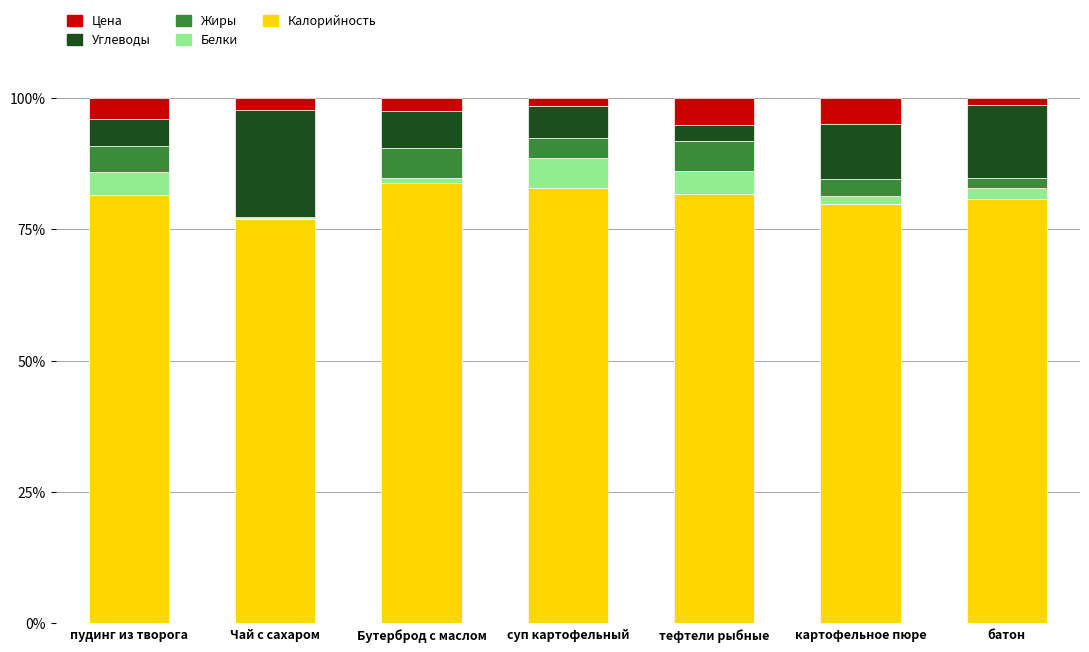

True or false: Калорийность has a value of 81.6 at пудинг из творога.

True